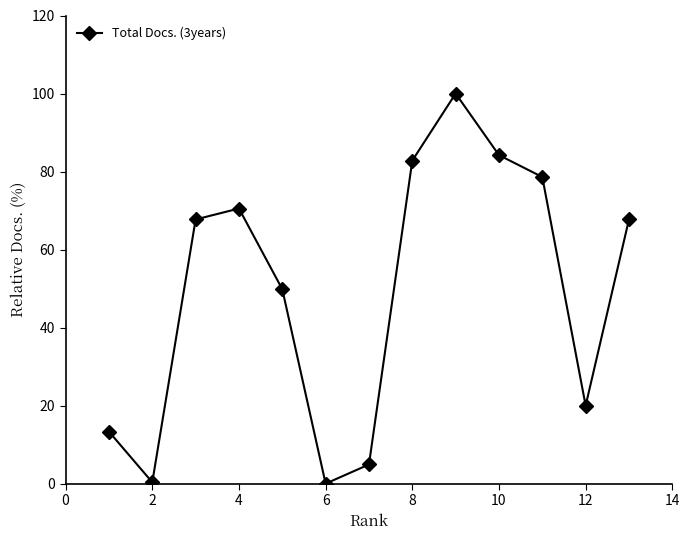

How many interior local peaks (higher than both neighbors) does the data have?

2